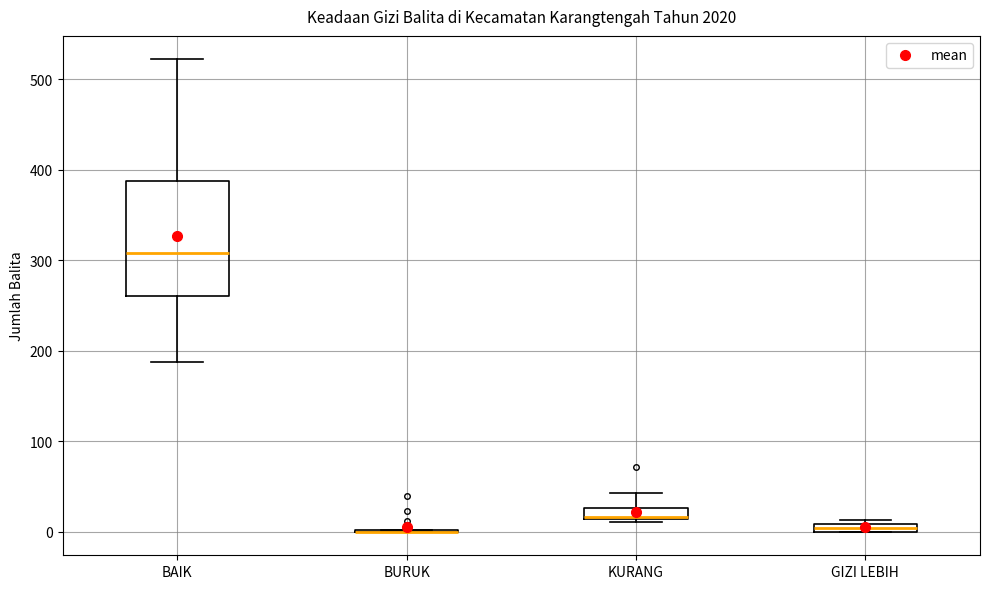

Which box is the tallest, from its lower edge to its upper edge?

BAIK